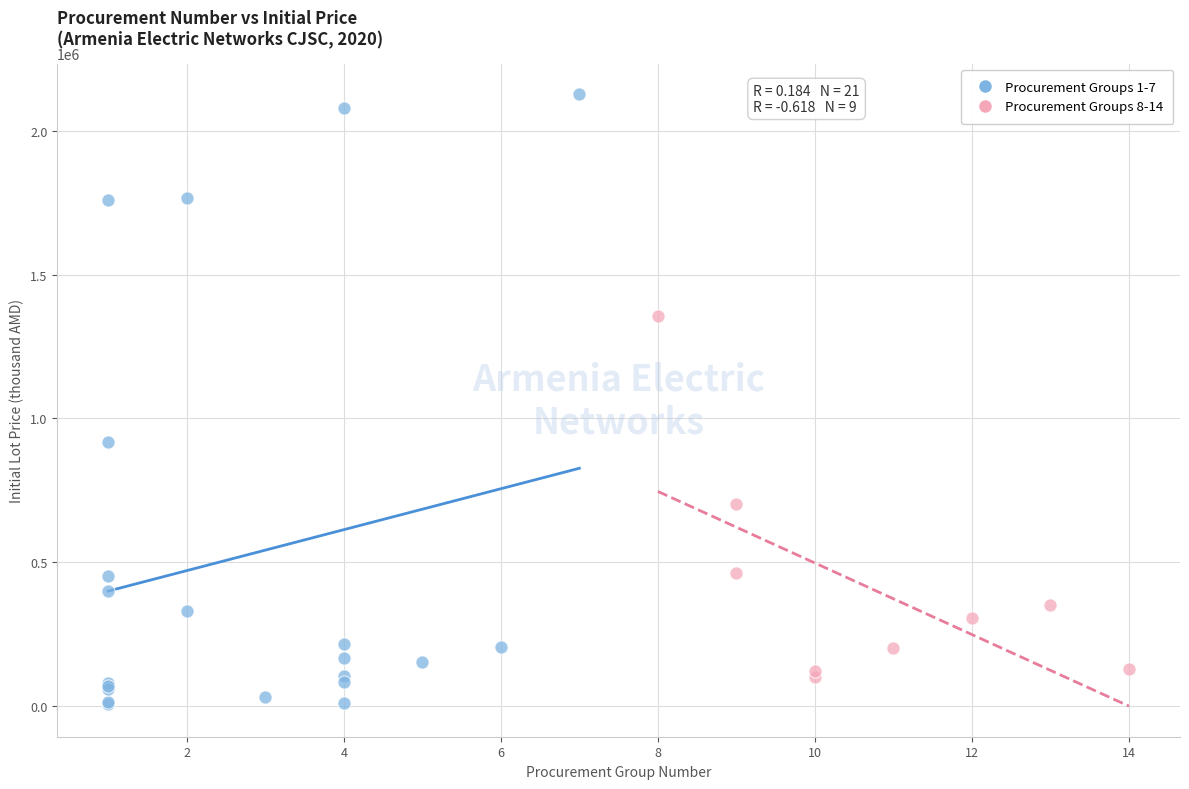

Which series contains the lowest Y value?

Procurement Groups 1-7